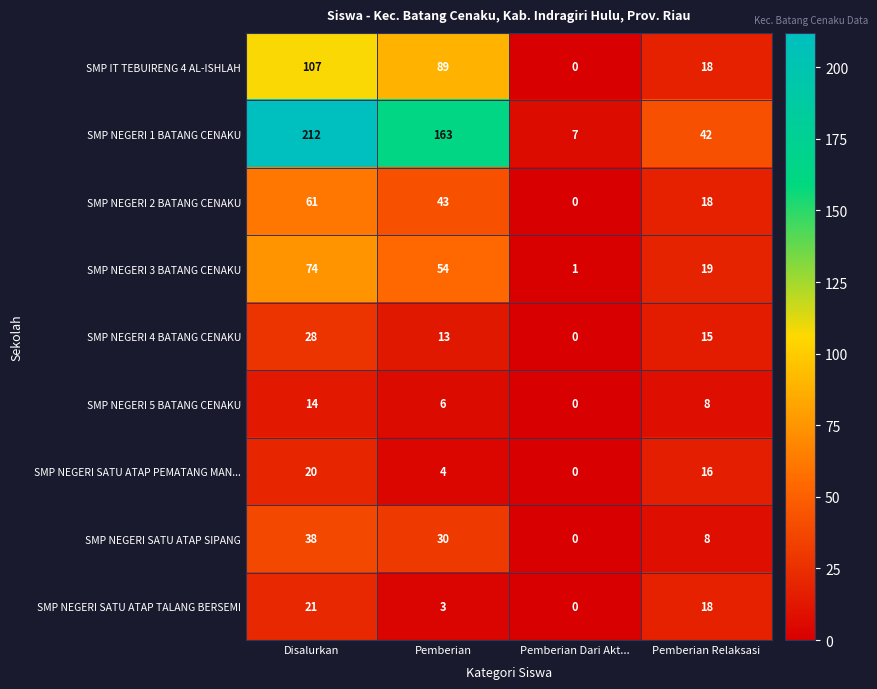

At how many categories does at least one series exceed 175?

1